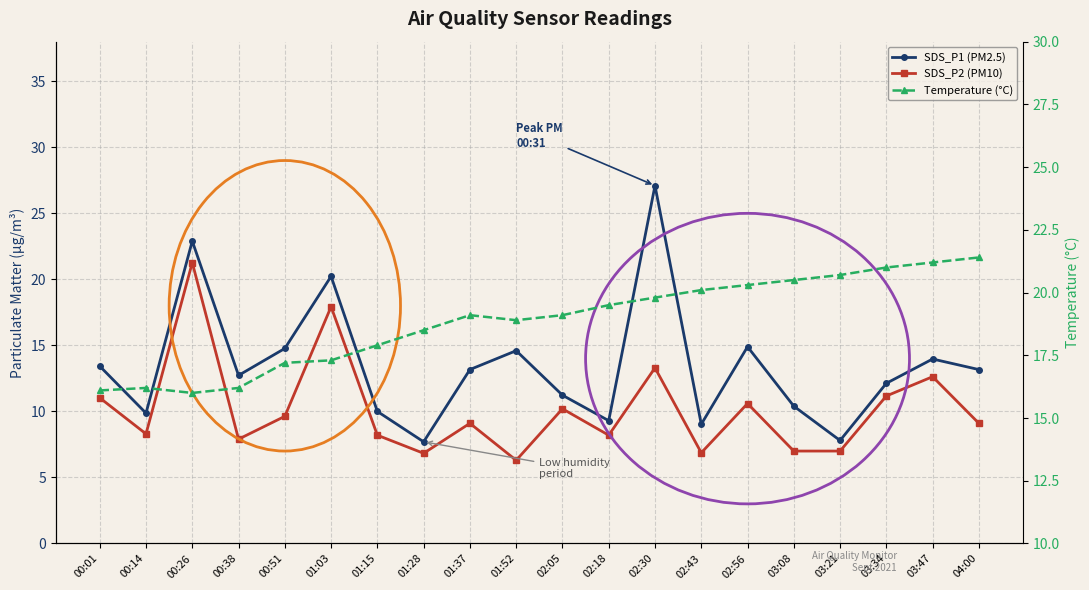

At which label is SDS_P1 (PM2.5) closest to 17?

02:56